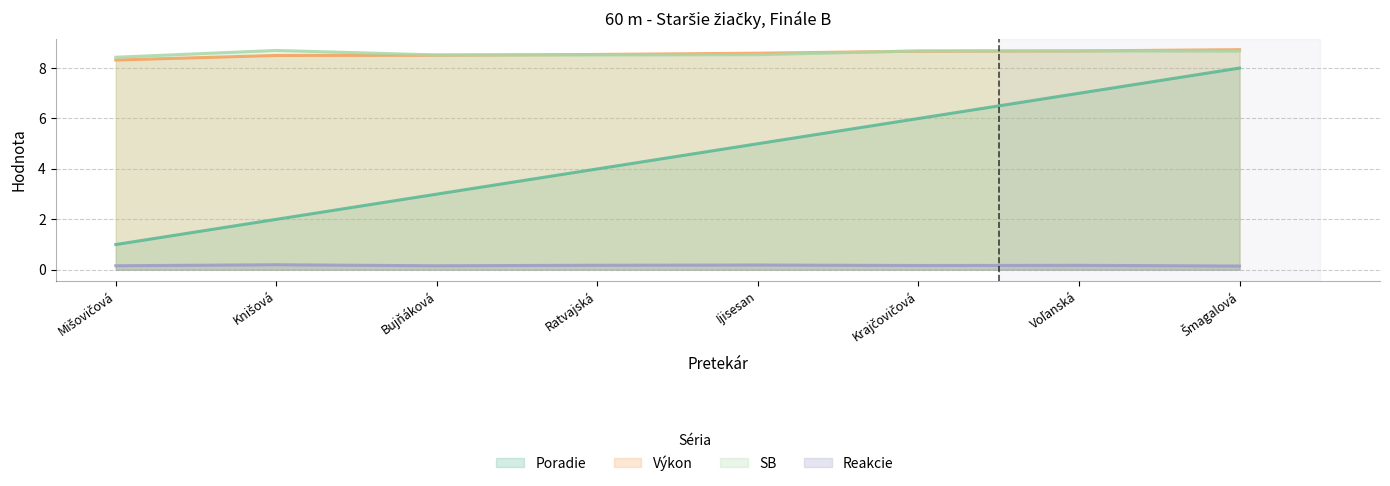

Reading left to right, what are all the values shown in this chart?

Poradie: Mišovičová=1.0	Knišová=2.0	Bujňáková=3.0	Ratvajská=4.0	Ijisesan=5.0	Krajčovičová=6.0	Voľanská=7.0	Šmagalová=8.0
Výkon: Mišovičová=8.3	Knišová=8.5	Bujňáková=8.5	Ratvajská=8.5	Ijisesan=8.6	Krajčovičová=8.7	Voľanská=8.7	Šmagalová=8.7
Reakcie: Mišovičová=0.2	Knišová=0.2	Bujňáková=0.2	Ratvajská=0.2	Ijisesan=0.2	Krajčovičová=0.2	Voľanská=0.2	Šmagalová=0.1
SB: Mišovičová=8.4	Knišová=8.7	Bujňáková=8.5	Ratvajská=8.5	Ijisesan=8.5	Krajčovičová=8.7	Voľanská=8.7	Šmagalová=8.7